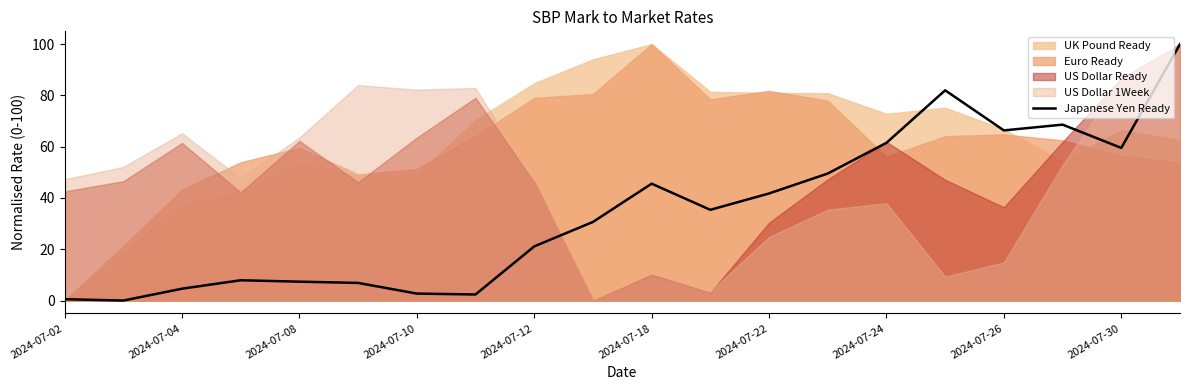

Count the number of values greater than 35.

10